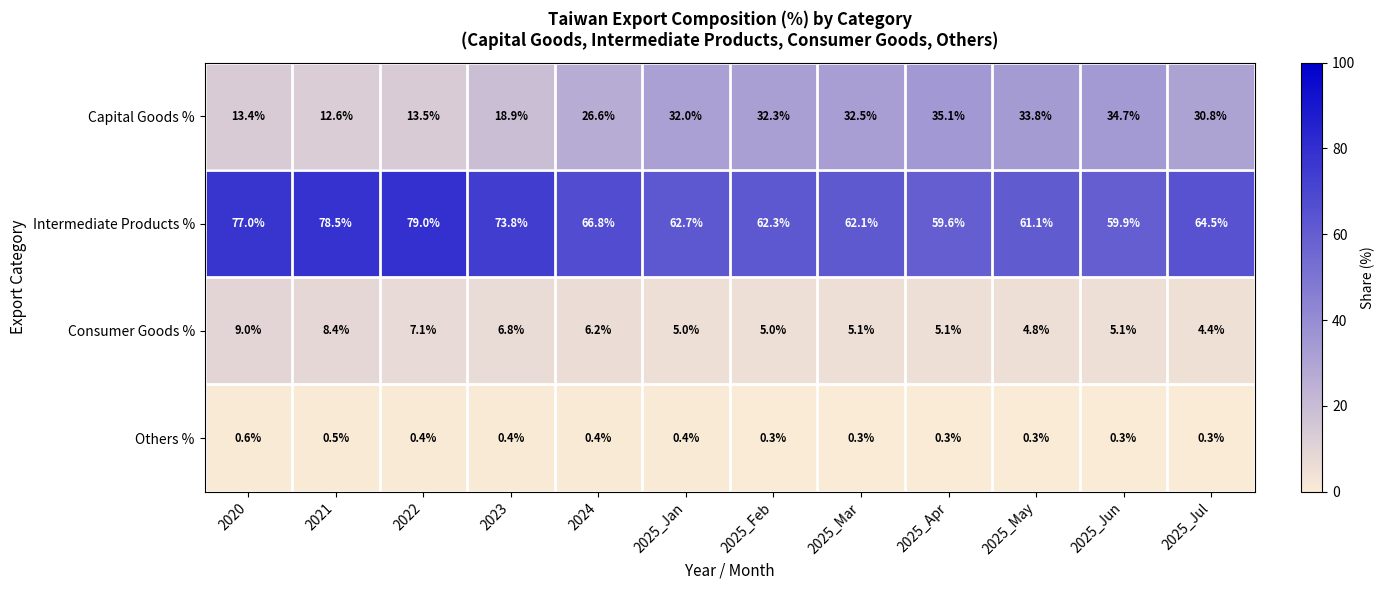

What is the difference between the highest and lowest values at 2025_Apr?

59.3